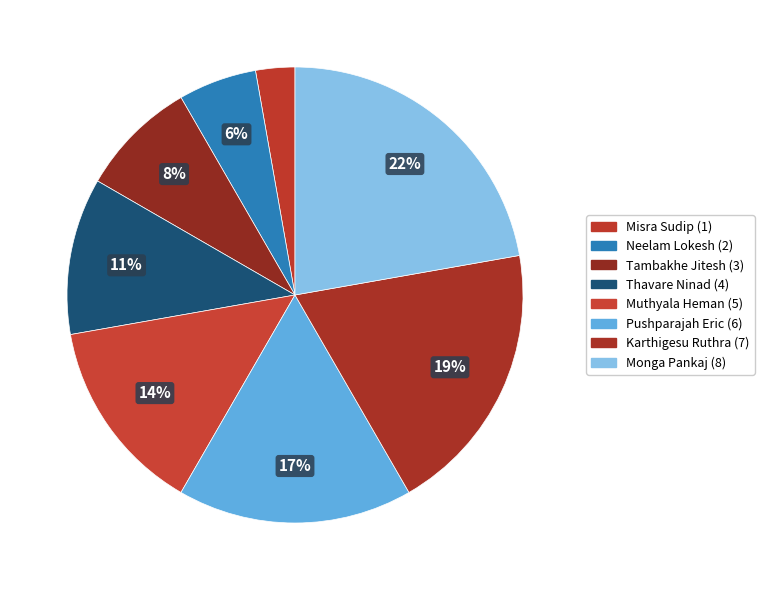

How many slices are in this pie chart?

8